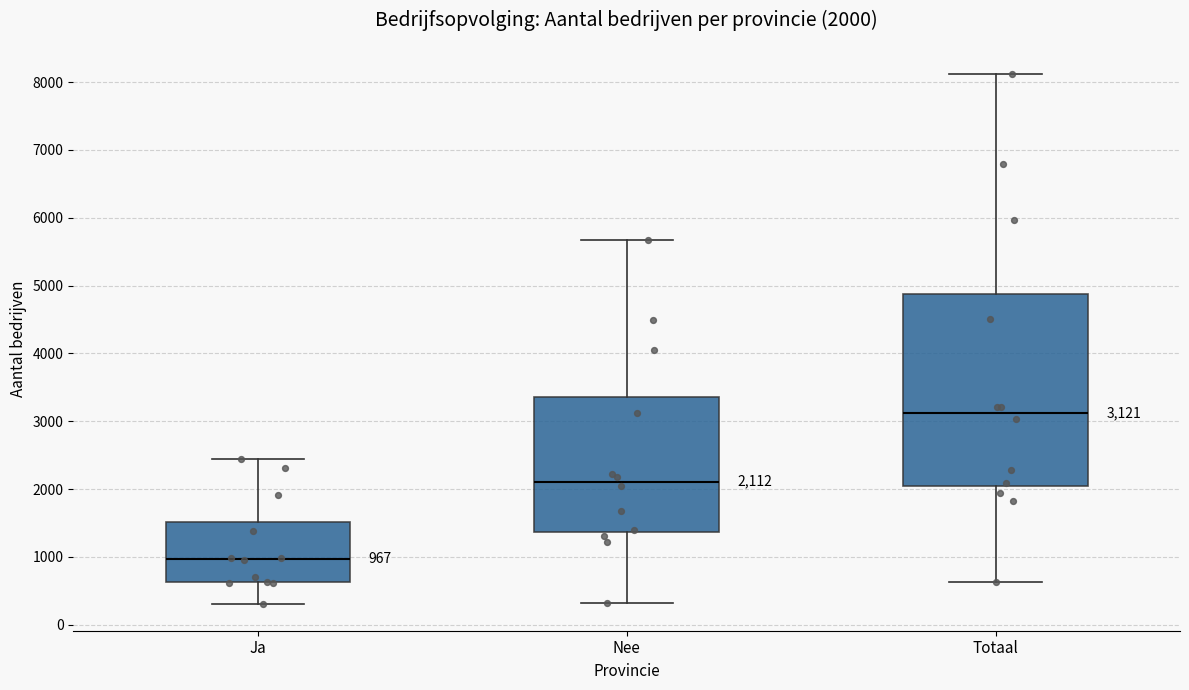

Which box has the highest median line?

Totaal